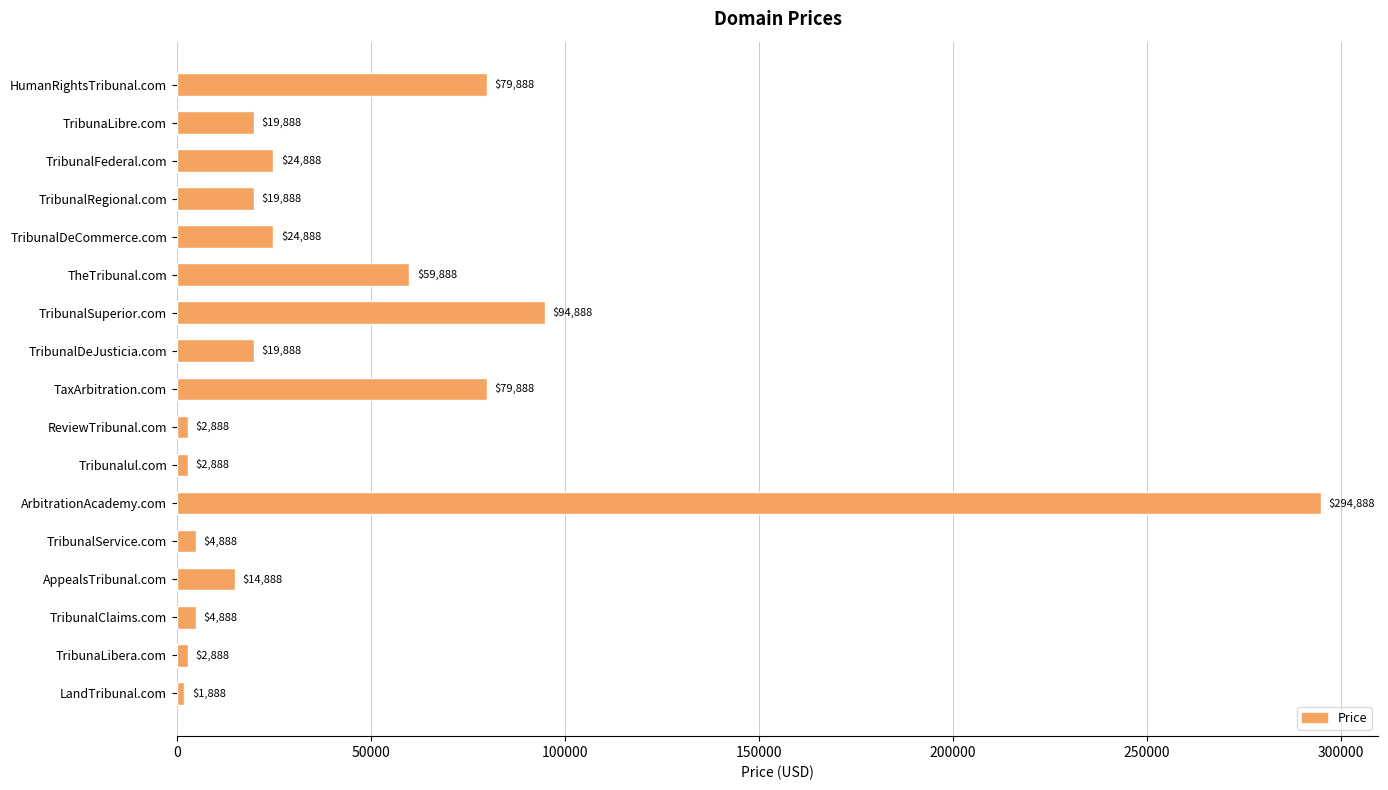

What is the change in value from TribunaLibre.com to AppealsTribunal.com?

-5000